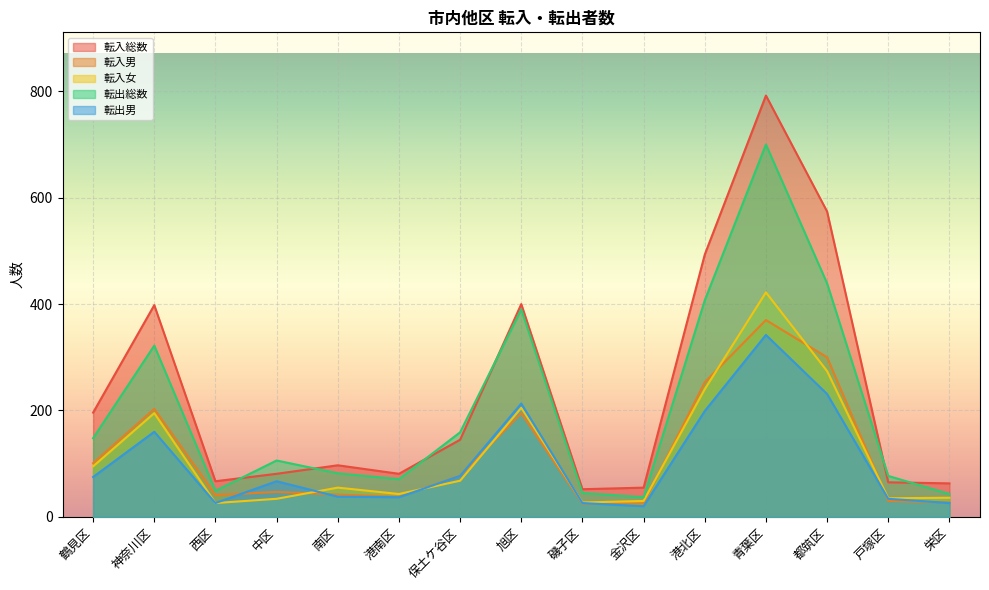

What are all the series names shown in the legend?

転入総数, 転入男, 転入女, 転出総数, 転出男